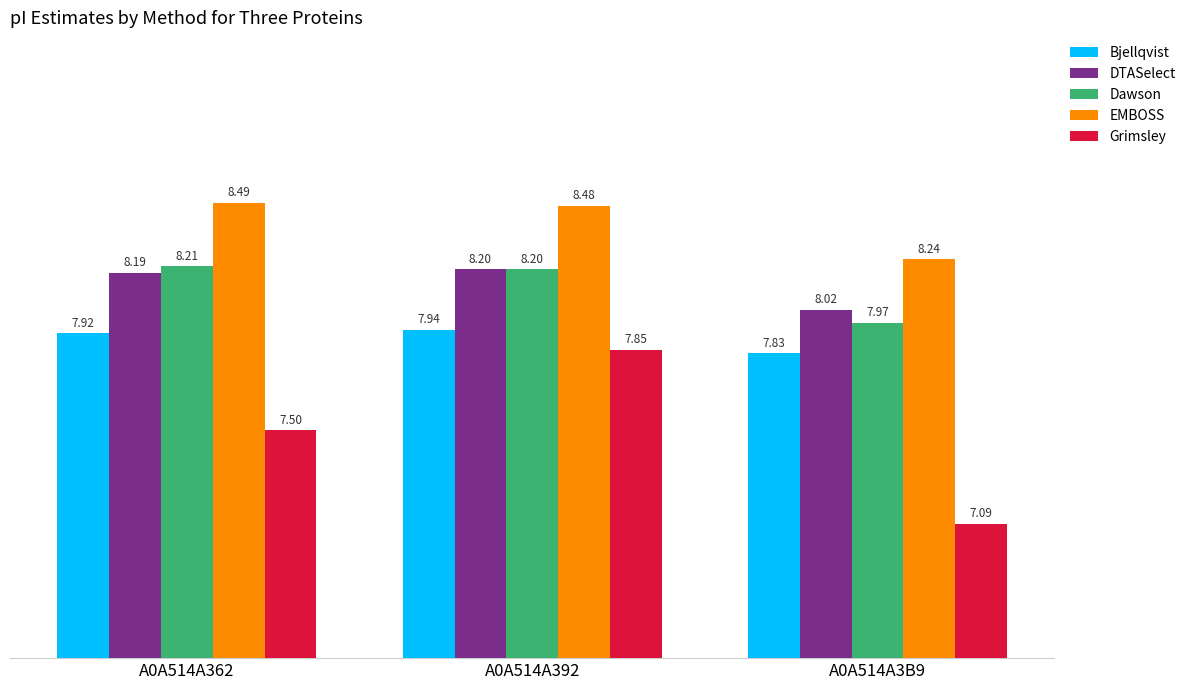

What is the label of the 1st bar from the right?

A0A514A3B9